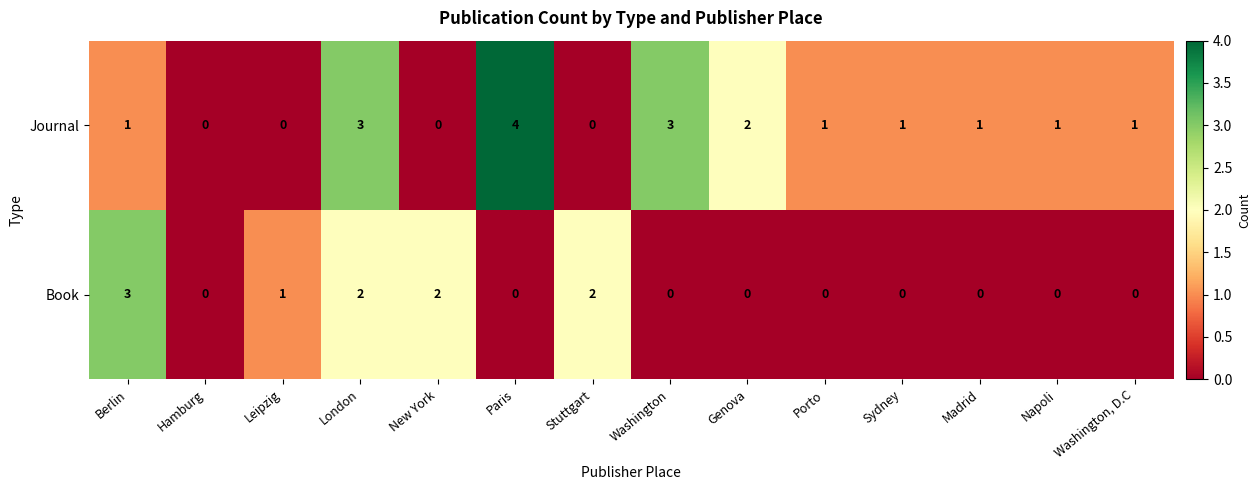

At which category is the sum across all series the highest?

London